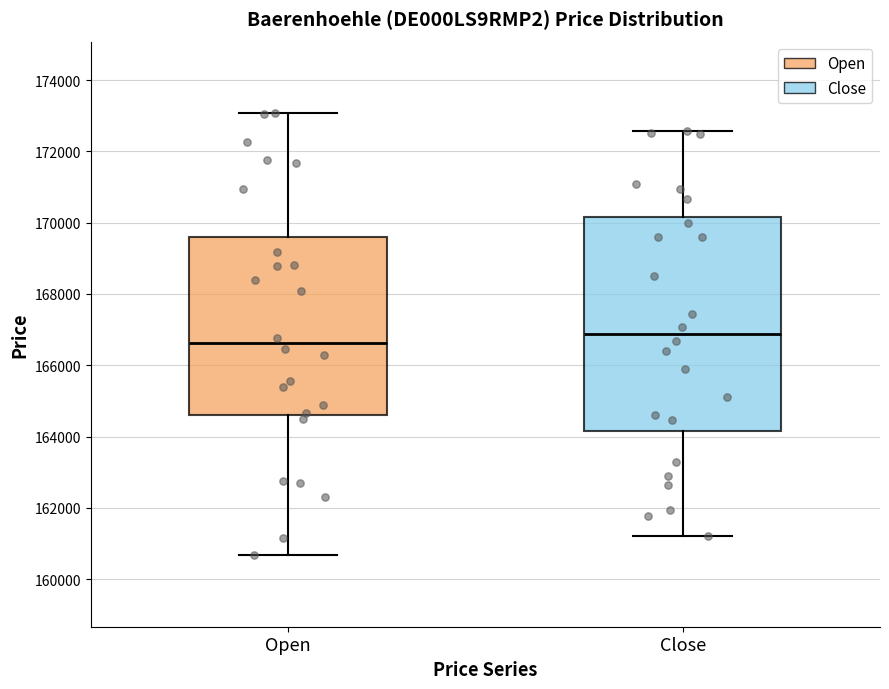

Reading left to right, transcribe this box plot: for each box, give where its median line is, the range the box spans, and where its two whiskers end, as read against the y-axis. The values are not printed on the chart, so give them approximately, as read against the axis.

Open: median 166600, box 164600 to 169600, whiskers 160600 to 173000
Close: median 166800, box 164200 to 170200, whiskers 161200 to 172600